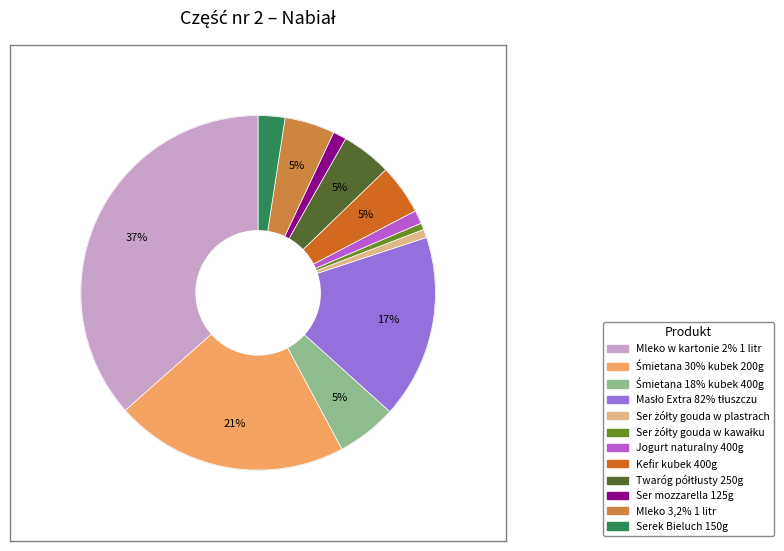

To the nearest percent, what is the difference between the largest and smallest slice percentages?

36%